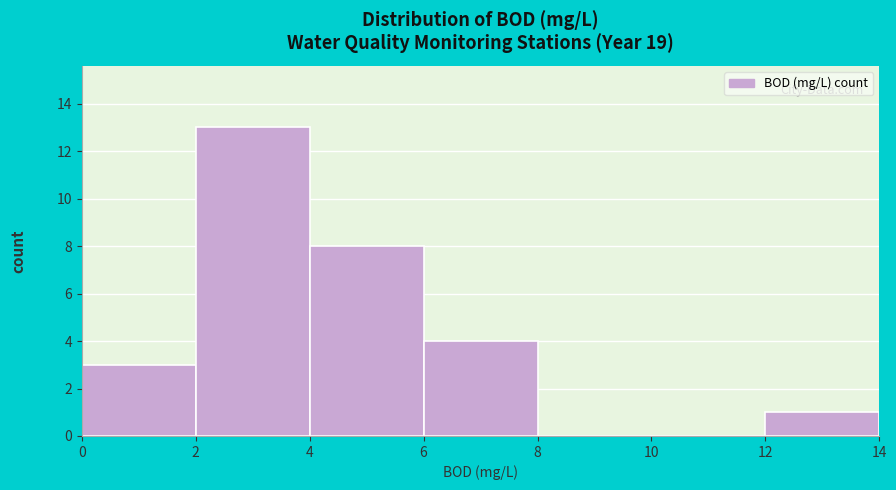

Over which range of the x-axis is the bar tallest?

2 to 4